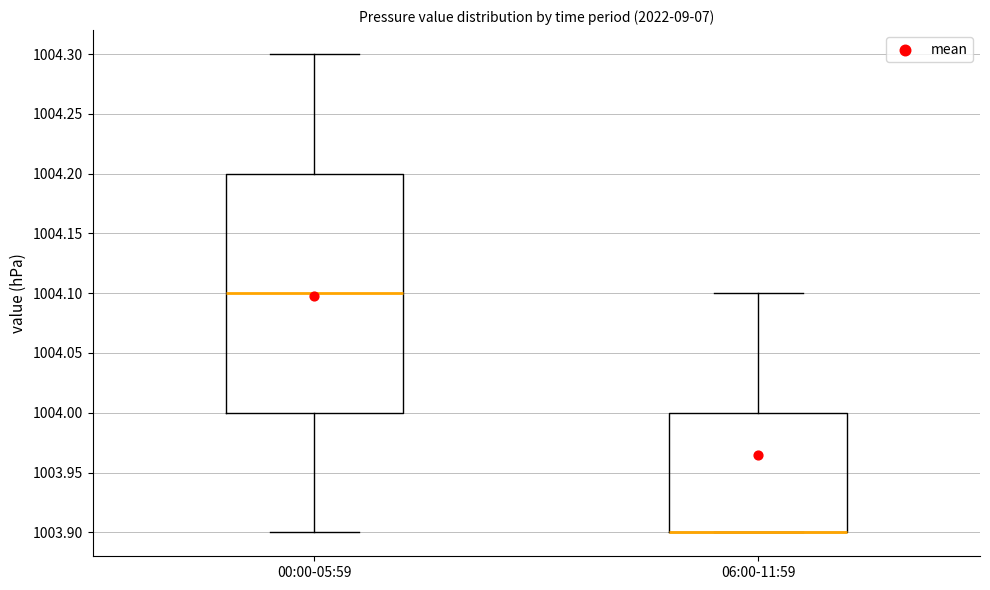

Reading left to right, read every box against the y-axis: the position of its median line, the range the box covers, and the ends of its whiskers. The values are not printed on the chart, so give them approximately, as read against the axis.

00:00-05:59: median 1004.1, box 1004.0 to 1004.2, whiskers 1003.9 to 1004.3
06:00-11:59: median 1003.9 (drawn on the box's lower edge), box 1003.9 to 1004.0, whiskers 1003.9 to 1004.1